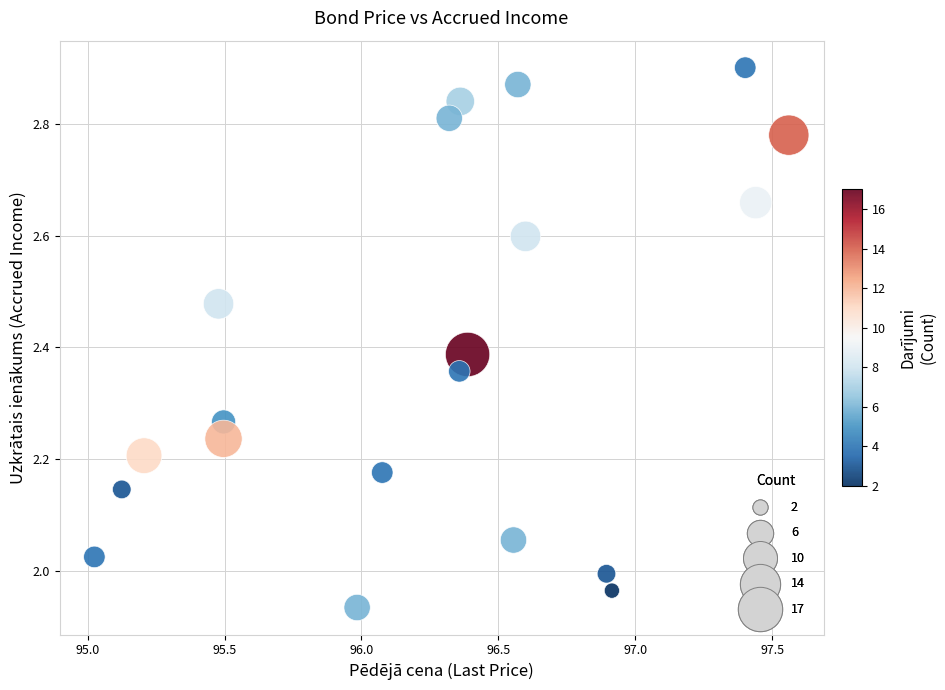

What is the range of Y values (max minus min)?

1.0